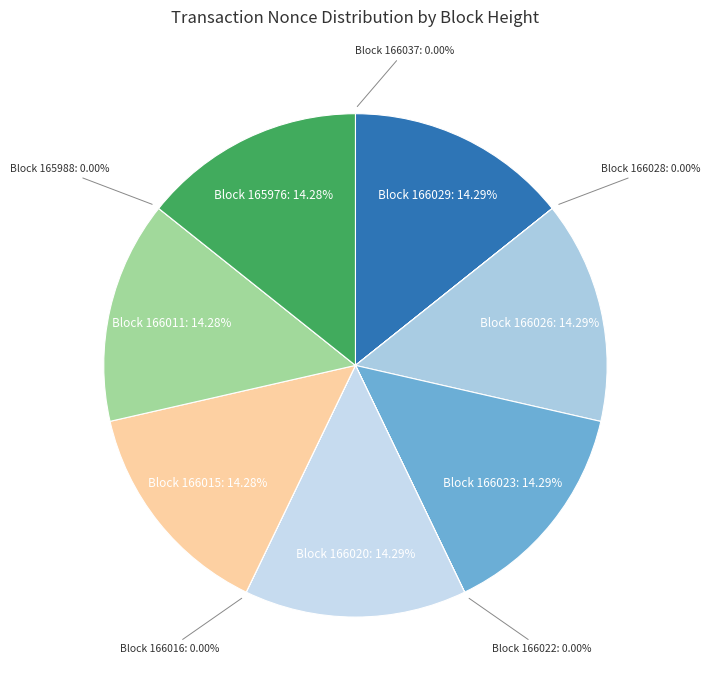

What portion of the pie excludes 166028?

100.0%